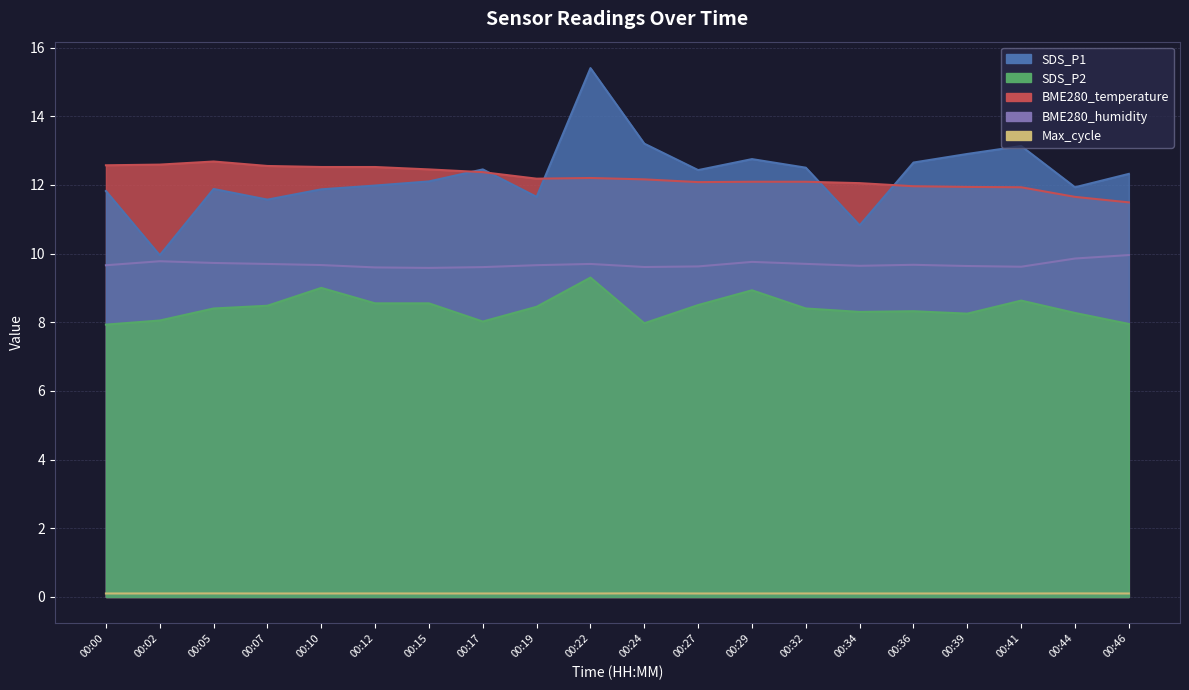

What is the difference between the highest and lowest values at 00:46?

12.2